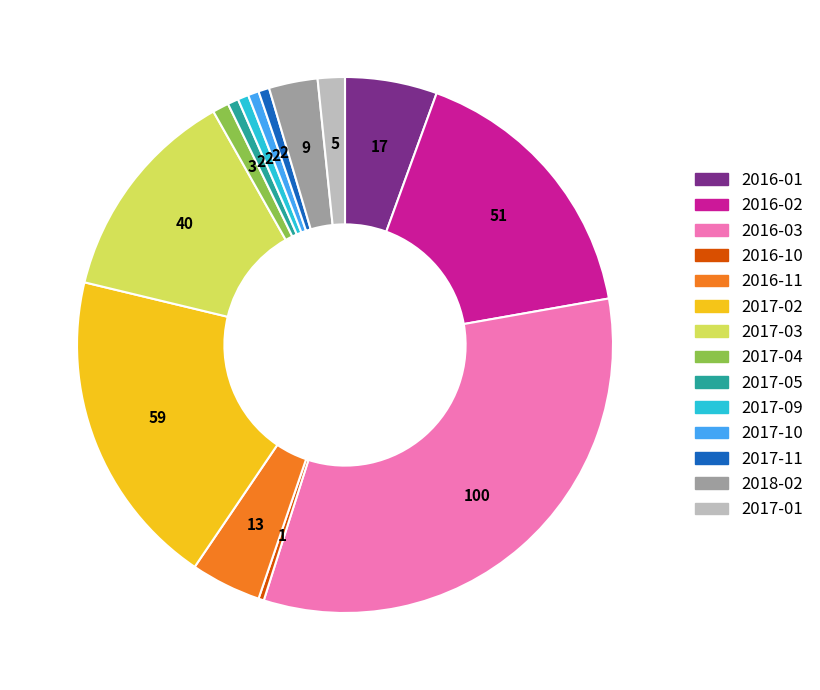

Is there any slice that represents more than half of the pie?

No